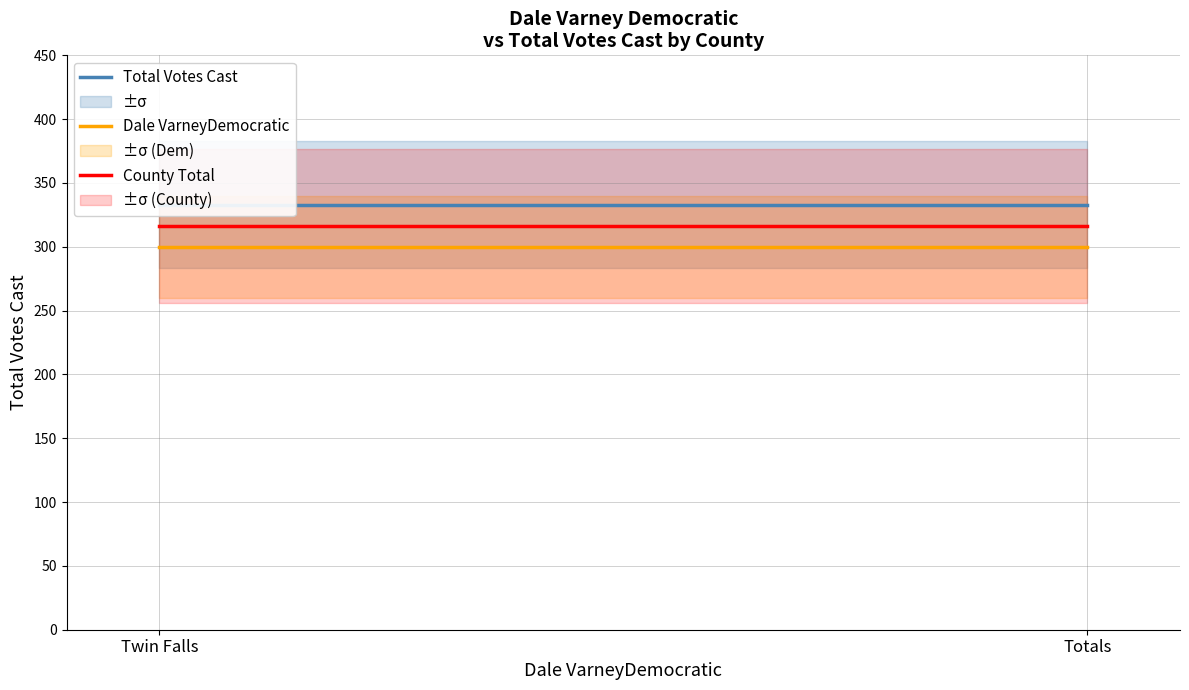

Rank the series by their maximum value, from lowest to highest.

Dale VarneyDemocratic, County Total, Total Votes Cast